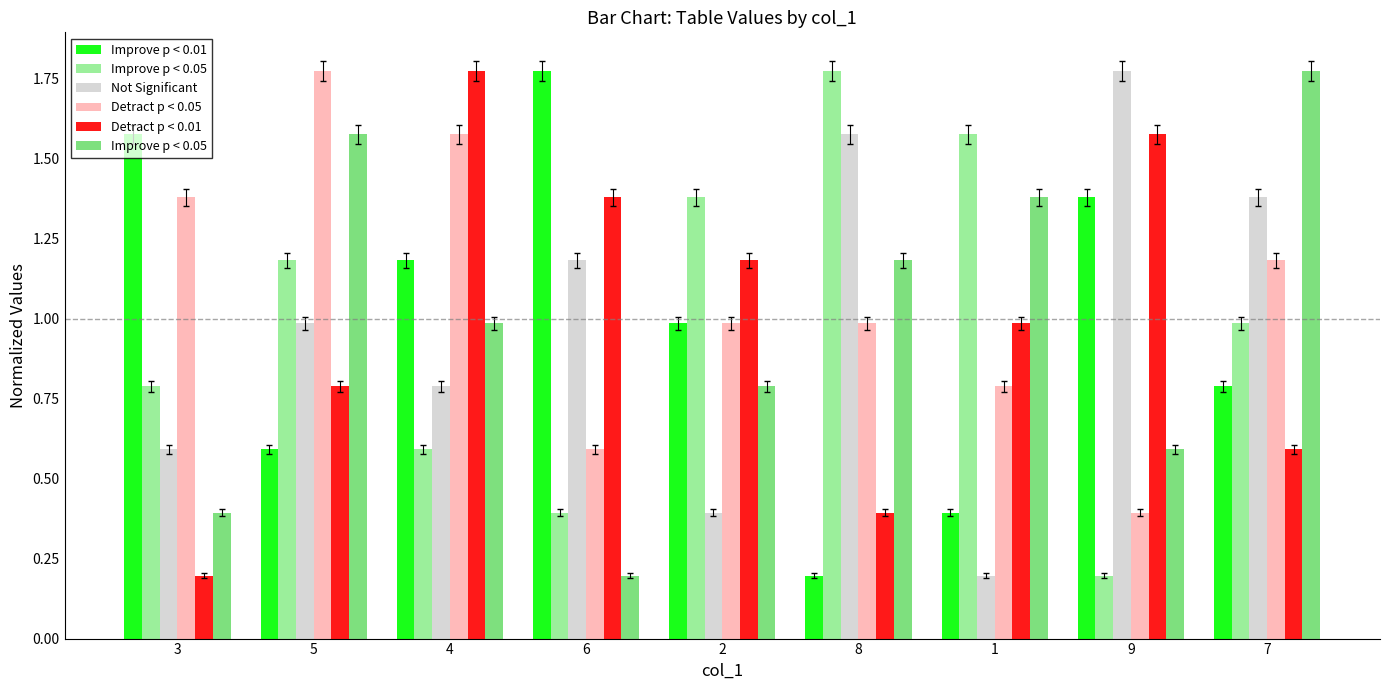

Which series has the widest spread of values?

Improve p < 0.01